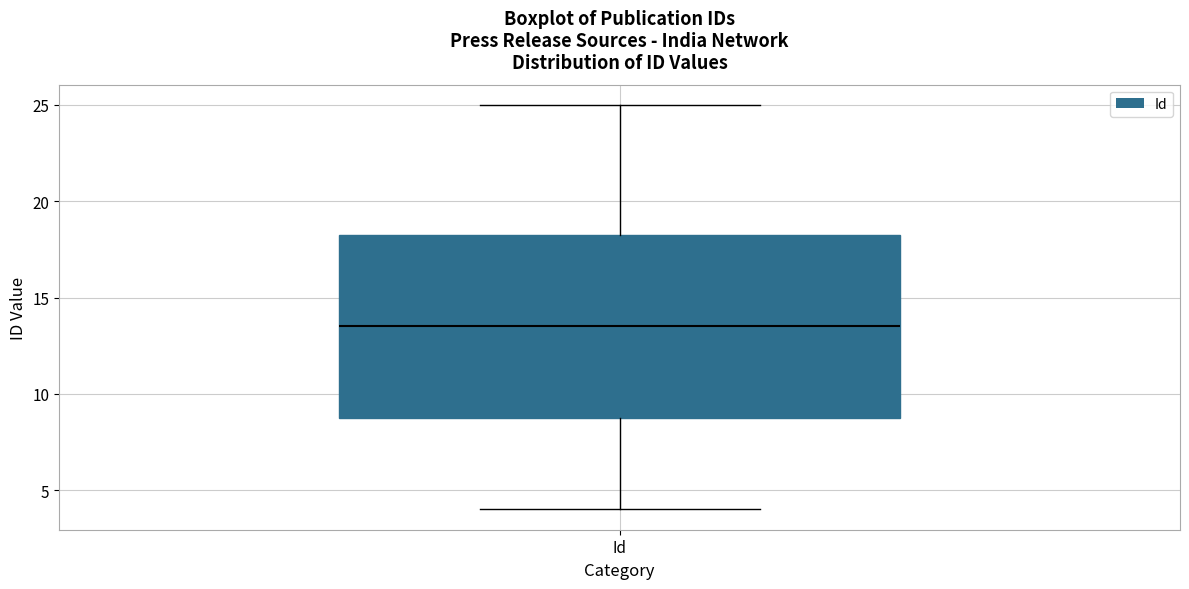

Read this box plot against the y-axis: the position of the median line, the range covered by the box, and the ends of both whiskers. The values are not printed on the chart, so give them approximately, as read against the axis.

median 13.5, box 9.0 to 18.5, whiskers 4.0 to 25.0